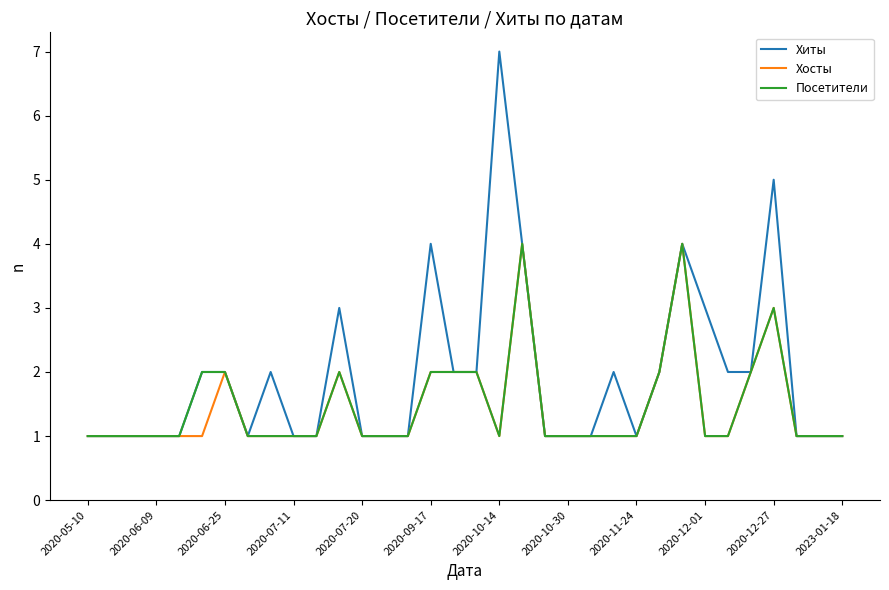

How many lines are shown in the chart?

3